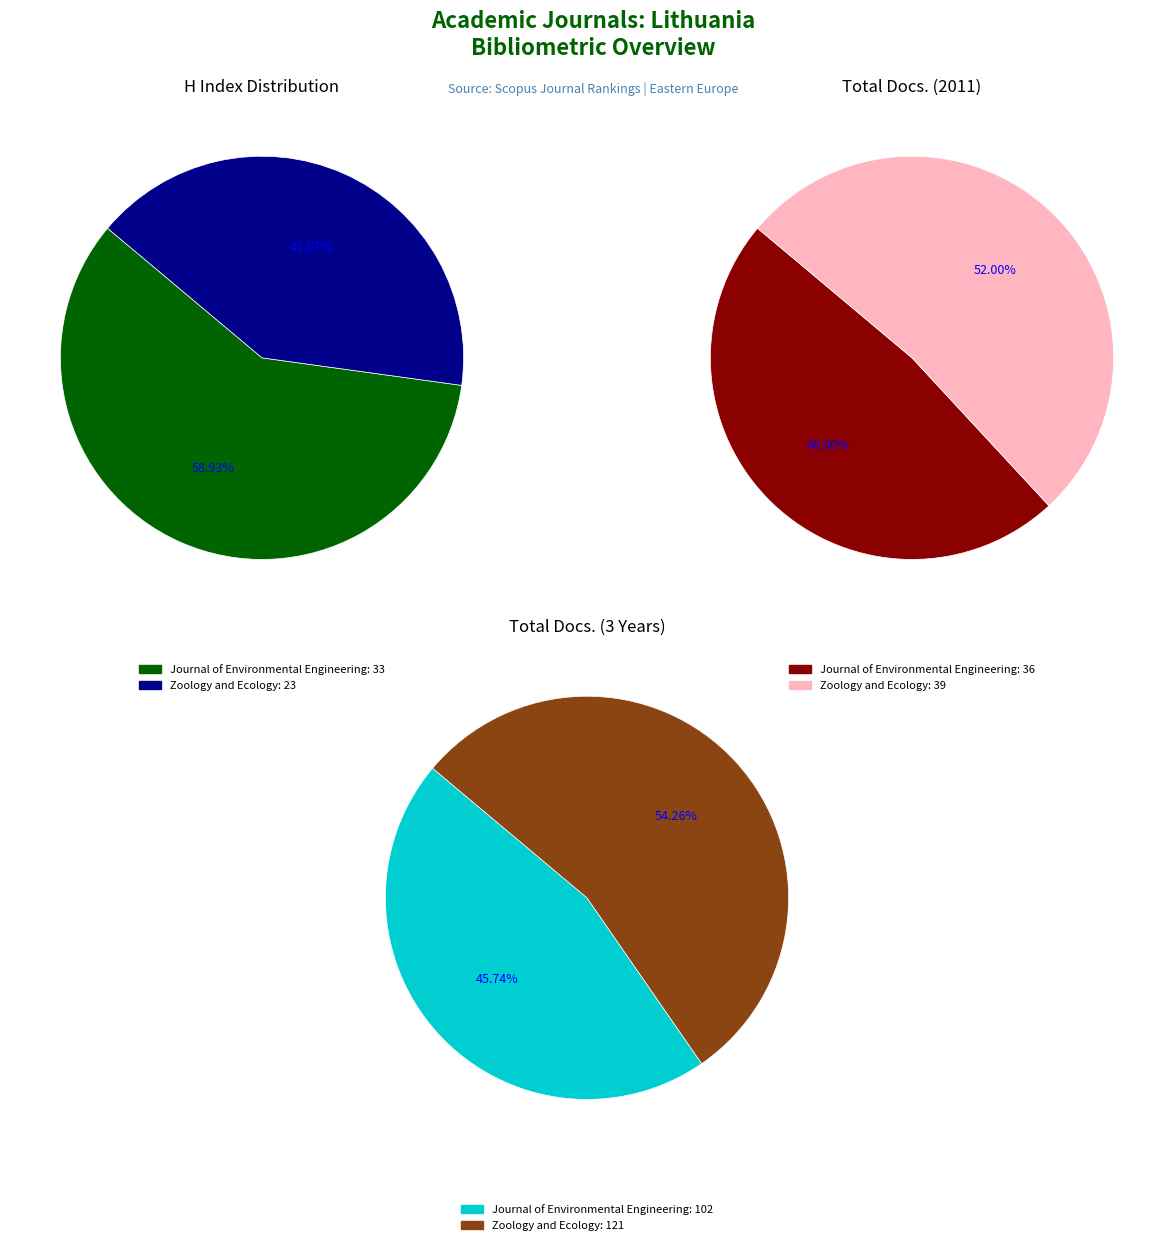

Is there any slice that represents more than half of the pie?

Yes